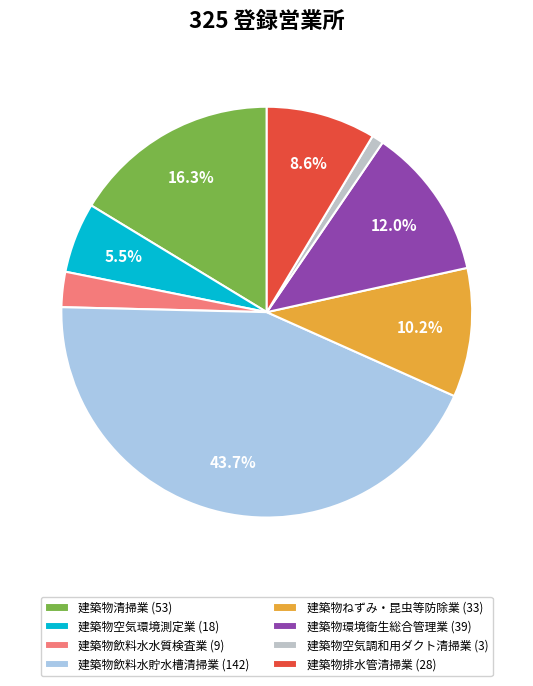

Which category has the smallest portion of the pie?

建築物空気調和用ダクト清掃業